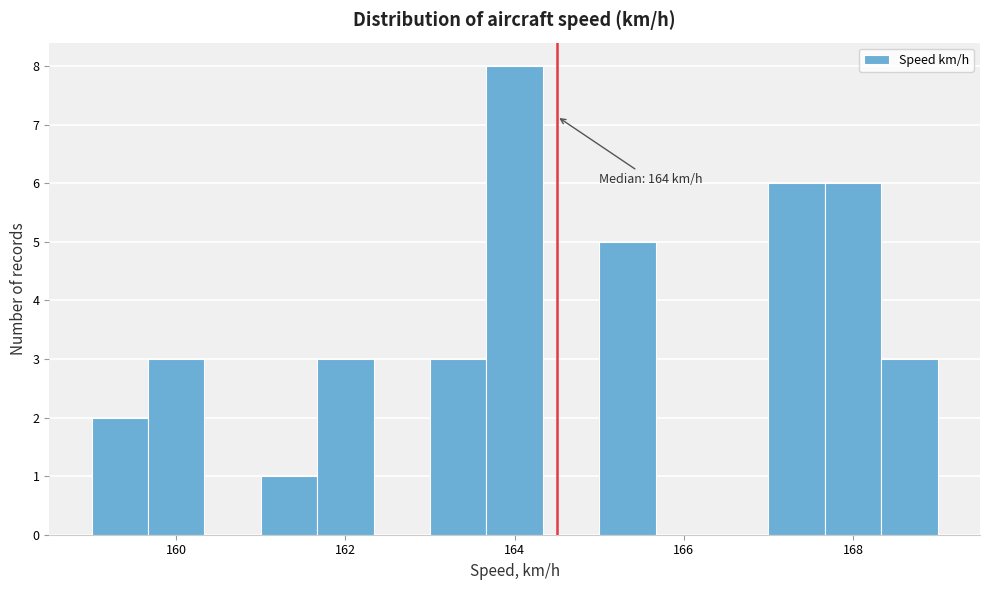

Around what value on the x-axis is the tallest bar? Give the approximate position of its centre, as read against the axis.

164.0